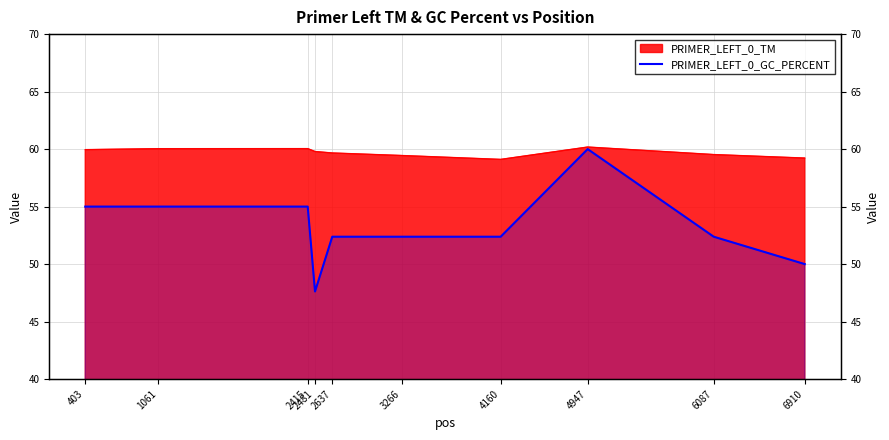

True or false: there are more than 1 points higher than both neighbors.

False